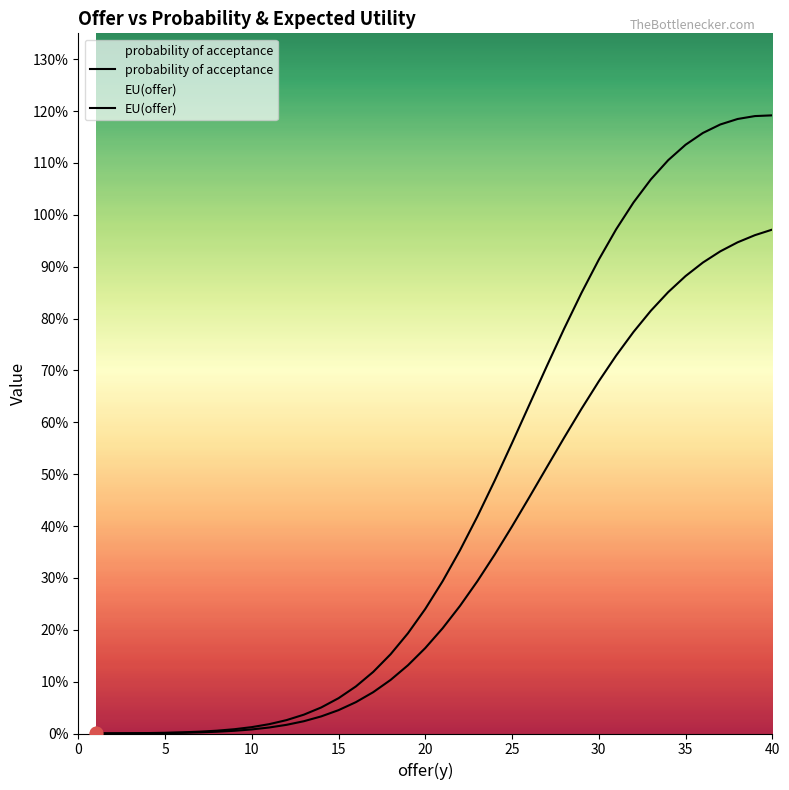

Which series reaches the minimum Y coordinate?

probability of acceptance